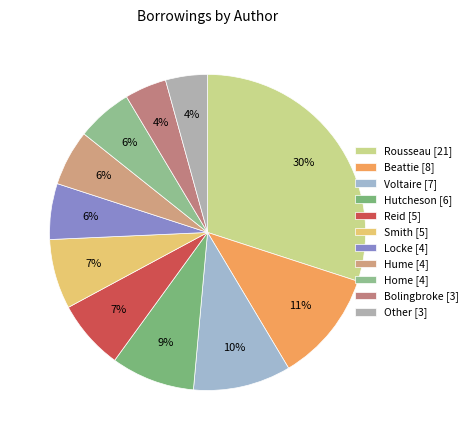

Between Voltaire [7] and Hutcheson [6], which is larger?

Voltaire [7]